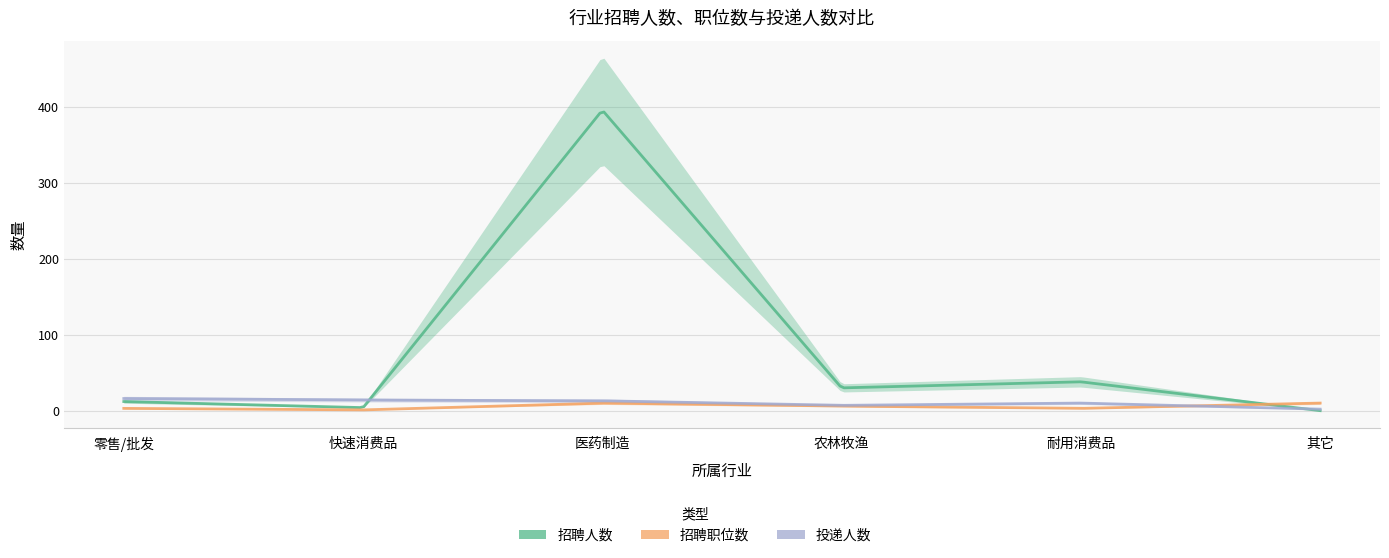

How many interior local peaks does the 招聘人数 series have?

2